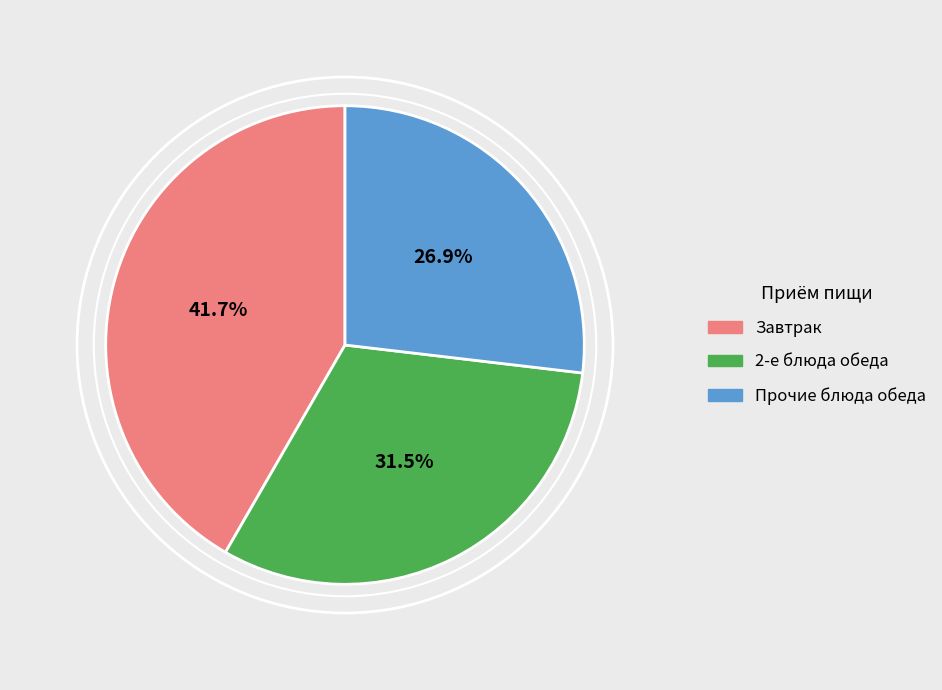

Is there any slice that represents more than half of the pie?

No